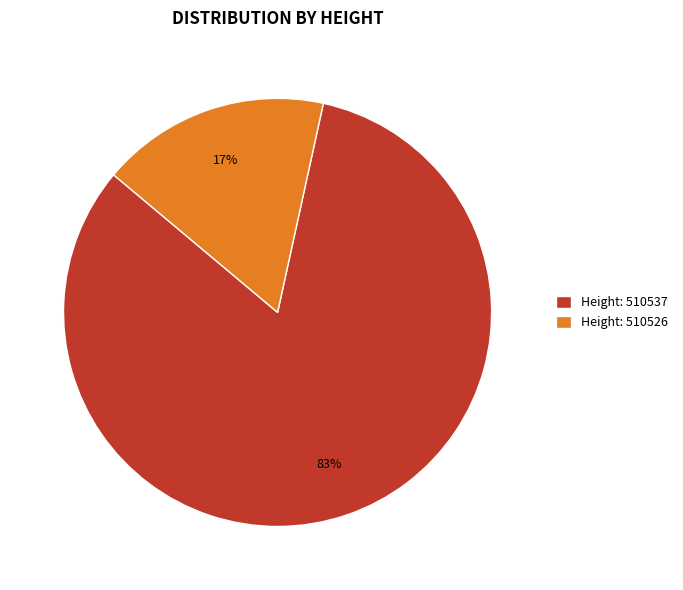

Do Height: 510537 and Height: 510526 together represent more than half of the pie?

Yes